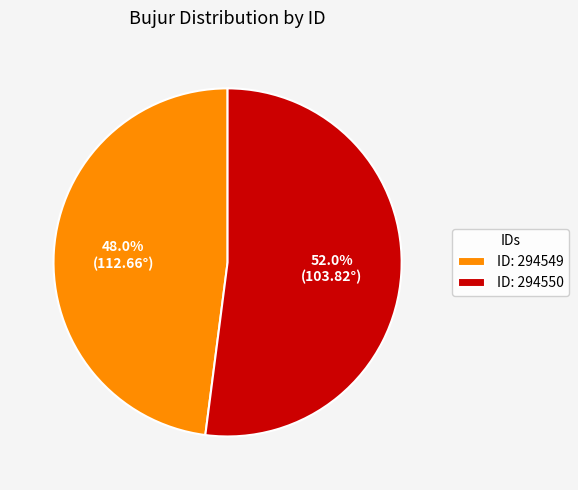

Is the sum of ID: 294550 and ID: 294549 greater than half?

Yes